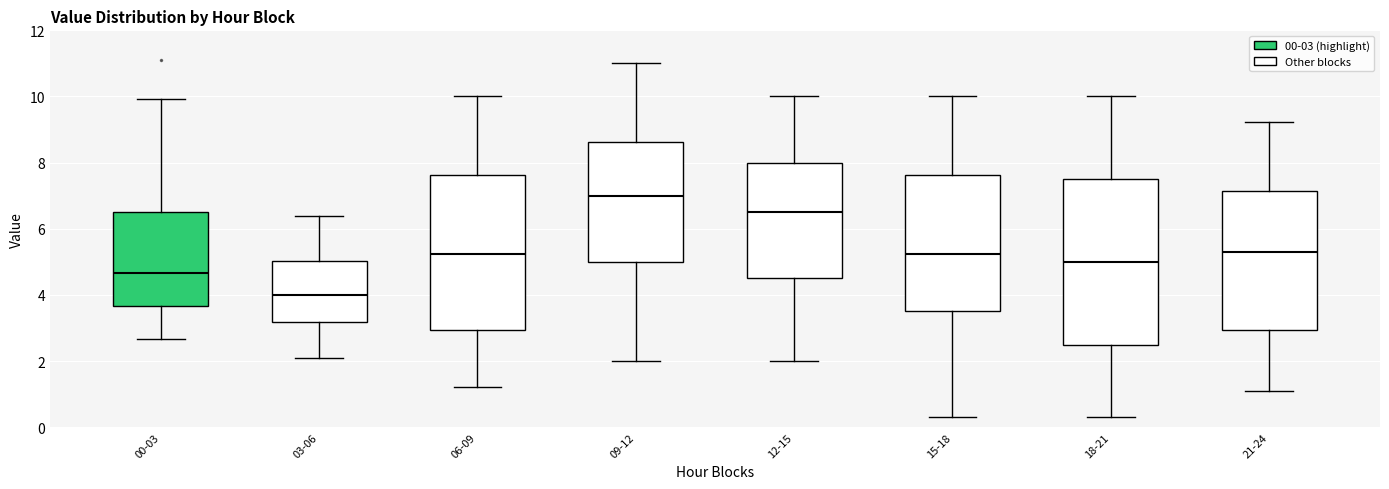

Reading left to right, transcribe this box plot: for each box, give where its median line is, the range the box spans, and where its two whiskers end, as read against the y-axis. The values are not printed on the chart, so give them approximately, as read against the axis.

00-03: median 4.6, box 3.6 to 6.4, whiskers 2.6 to 10.0
03-06: median 4.0, box 3.2 to 5.0, whiskers 2.2 to 6.4
06-09: median 5.2, box 3.0 to 7.6, whiskers 1.2 to 10.0
09-12: median 7.0, box 5.0 to 8.6, whiskers 2.0 to 11.0
12-15: median 6.6, box 4.6 to 8.0, whiskers 2.0 to 10.0
15-18: median 5.2, box 3.6 to 7.6, whiskers 0.4 to 10.0
18-21: median 5.0, box 2.6 to 7.6, whiskers 0.4 to 10.0
21-24: median 5.4, box 3.0 to 7.2, whiskers 1.2 to 9.2